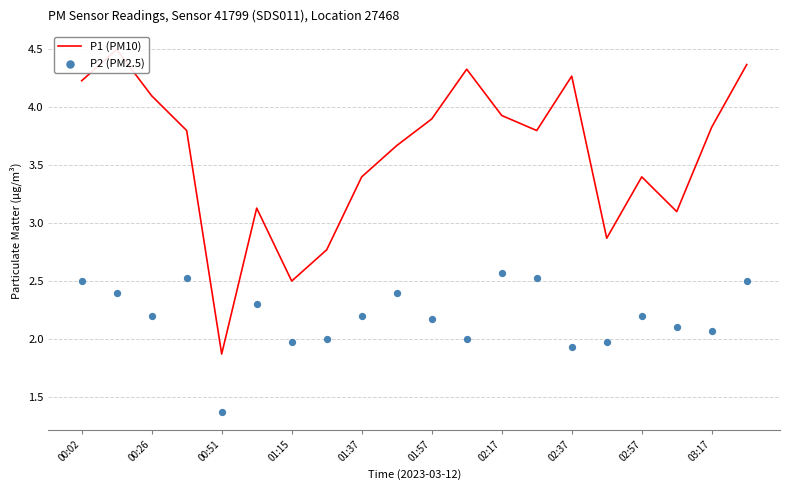

Which series has the largest Y range (max minus min)?

P1 (PM10)